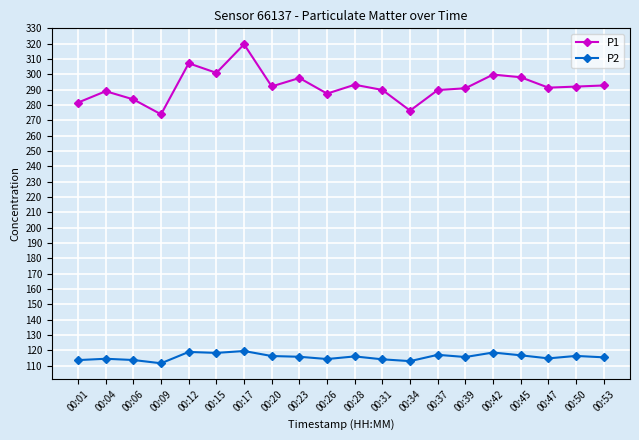

Rank the series at 00:01 from highest to lowest value.

P1, P2